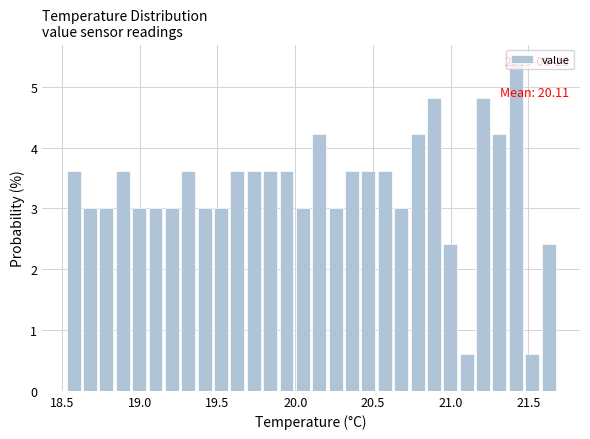

Read against the x-axis, roughly where is the centre of the tallest bar?

21.40